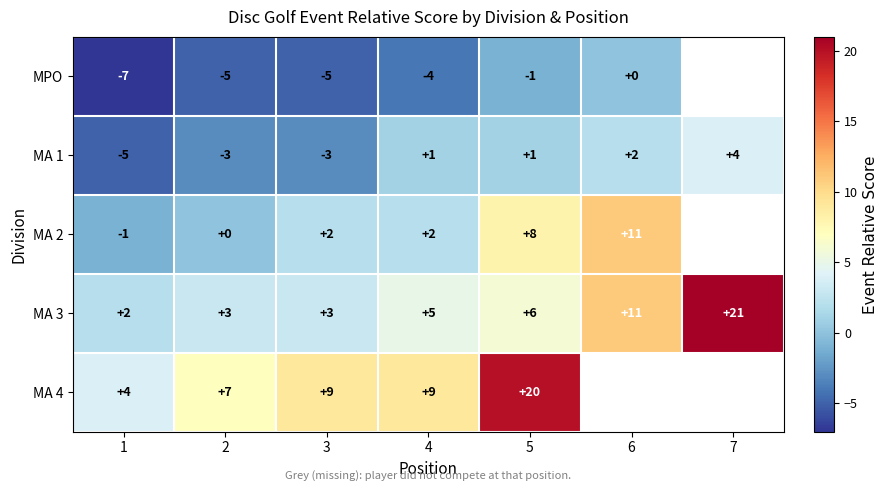

What is the difference between the highest and lowest values at 3?

14